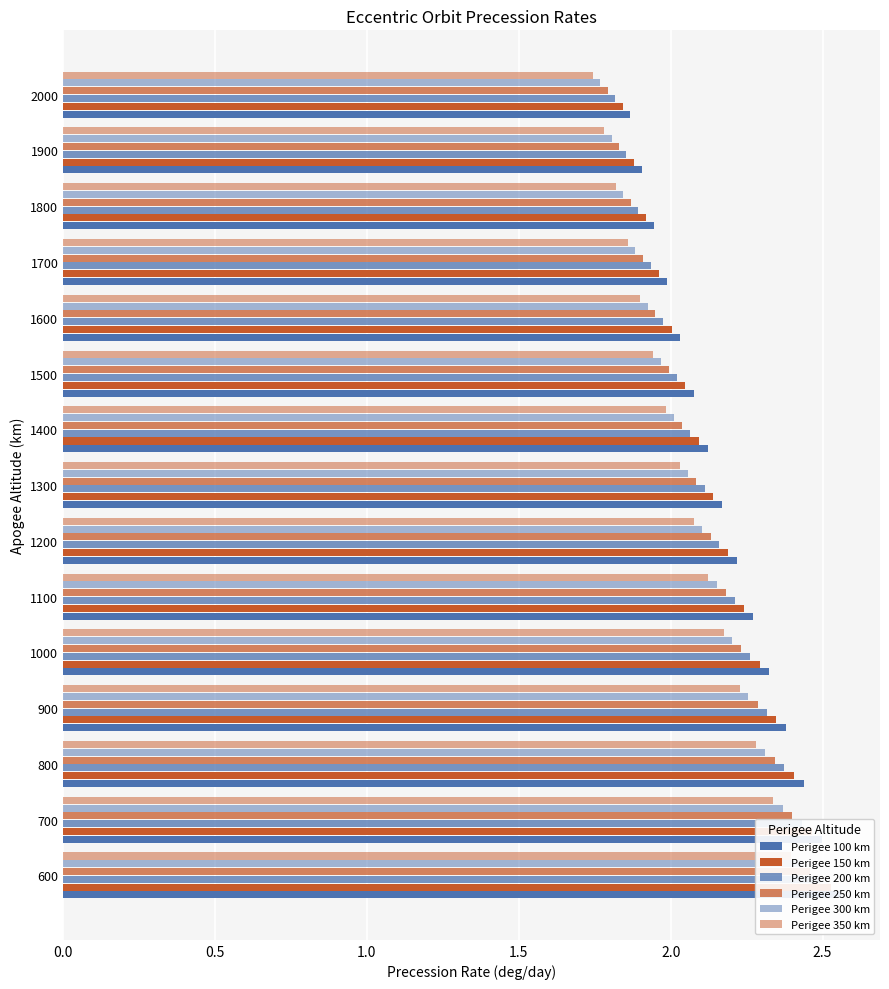

Is the value of Perigee 100 km at 800 greater than the value of Perigee 250 km at 1000?

Yes